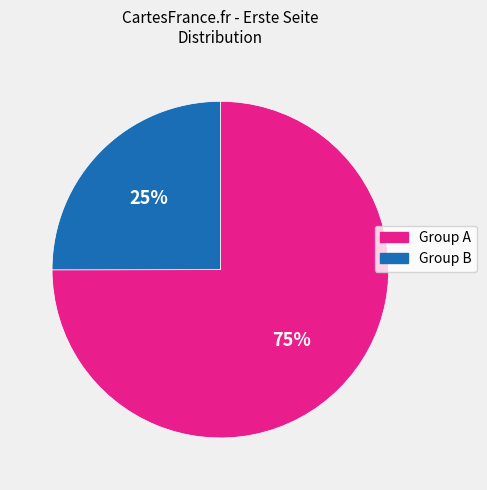

Is there any slice that represents more than half of the pie?

Yes